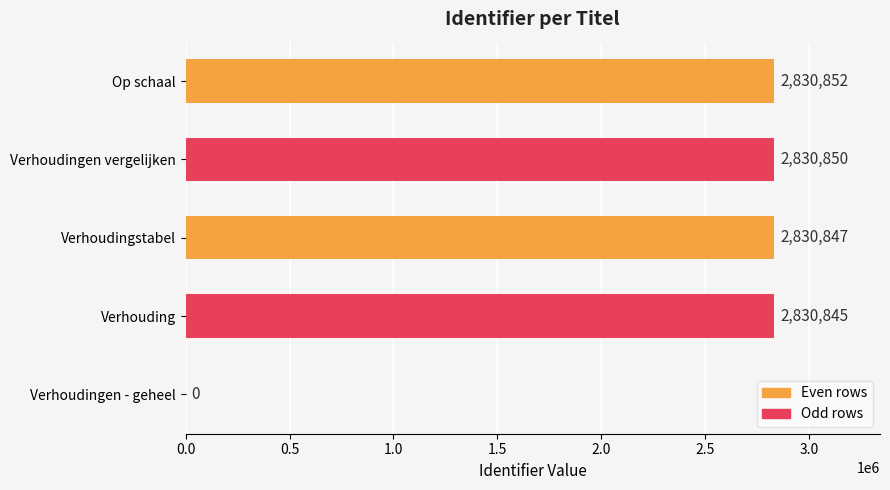

How many data points does each series have?

5